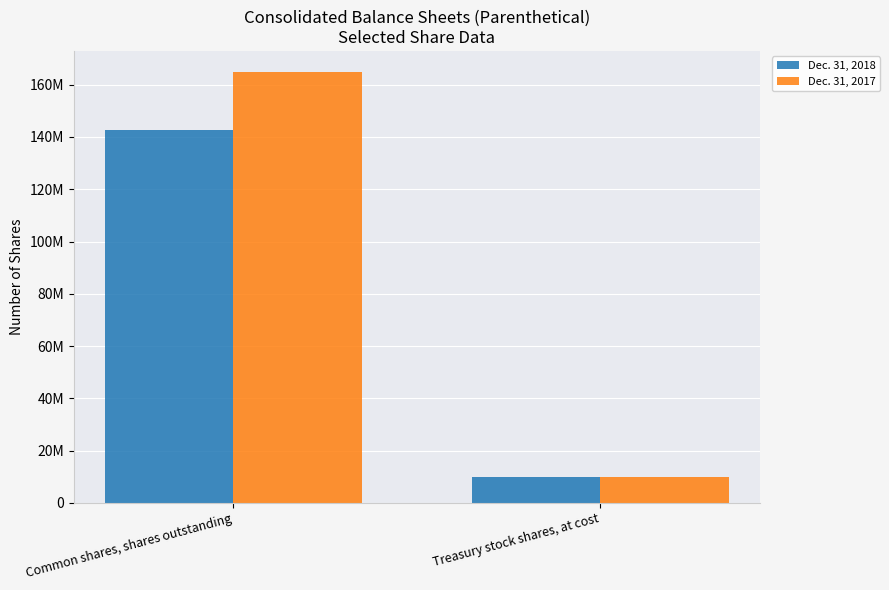

What are all the series names shown in the legend?

Dec. 31, 2018, Dec. 31, 2017